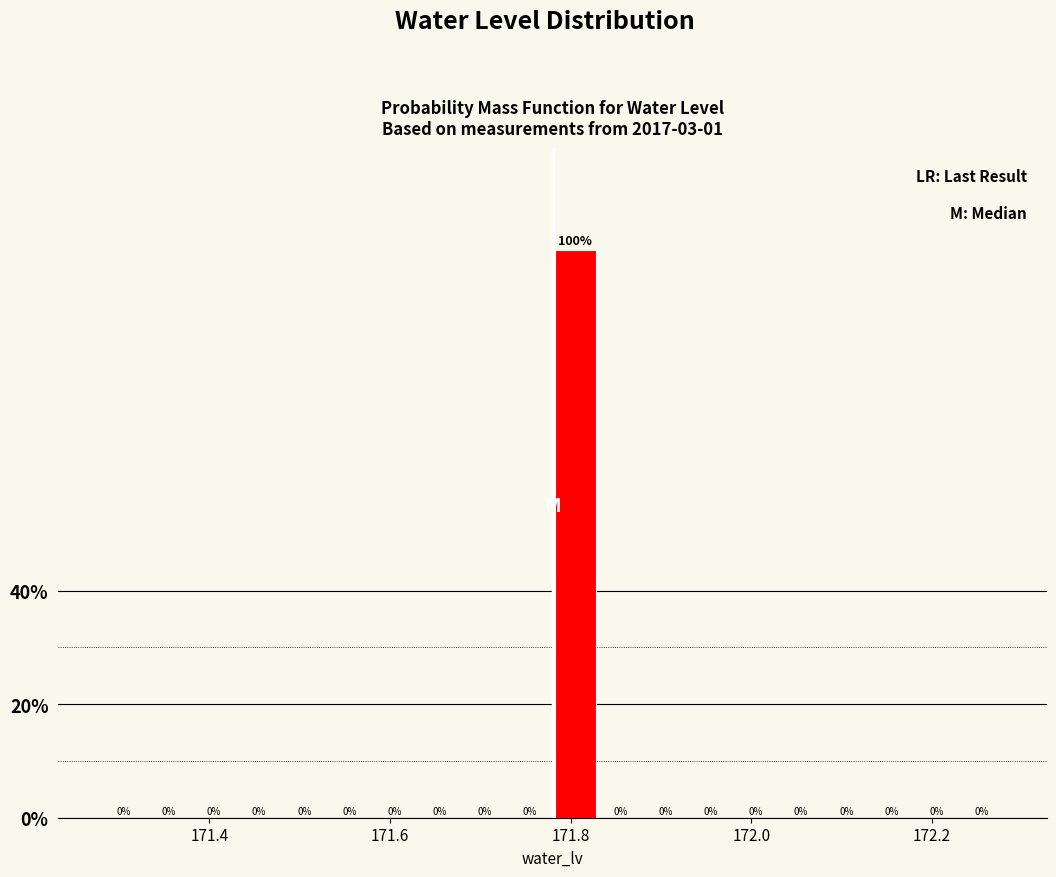

Read against the x-axis, roughly where is the centre of the tallest bar?

171.80